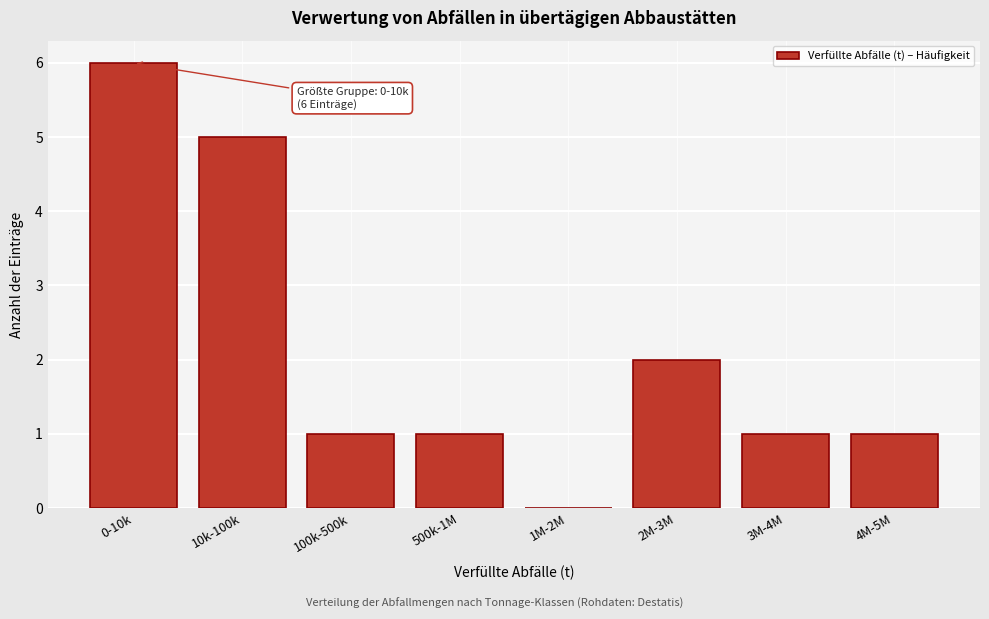

Reading left to right, list all the values displayed in this chart.

0-10k=6	10k-100k=5	100k-500k=1	500k-1M=1	1M-2M=0	2M-3M=2	3M-4M=1	4M-5M=1